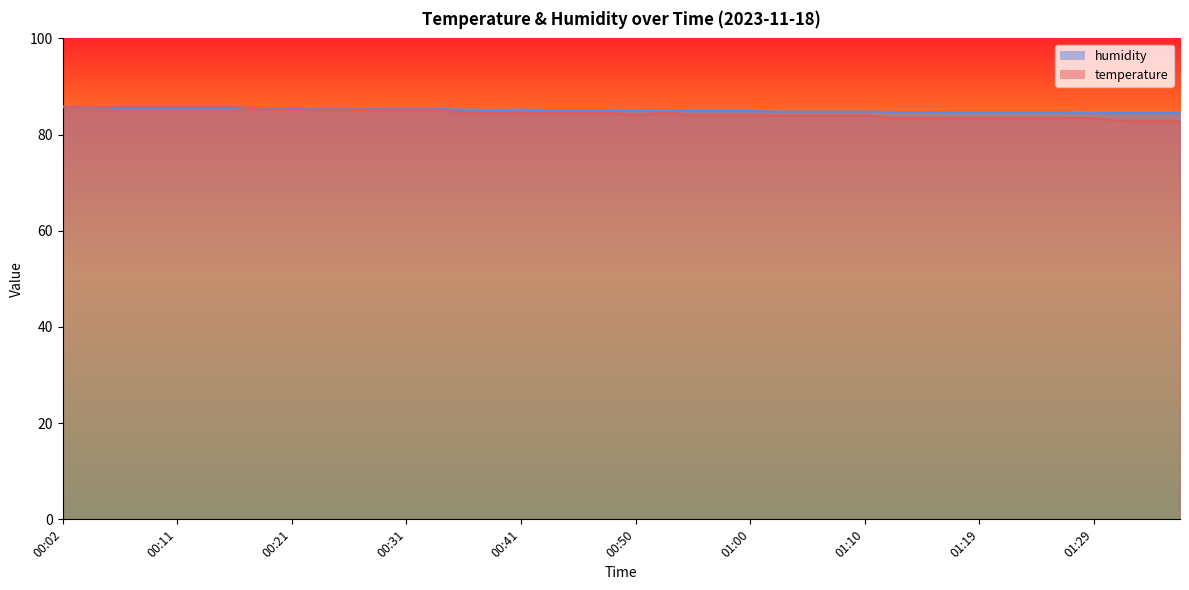

What position from the right is 00:19?

33